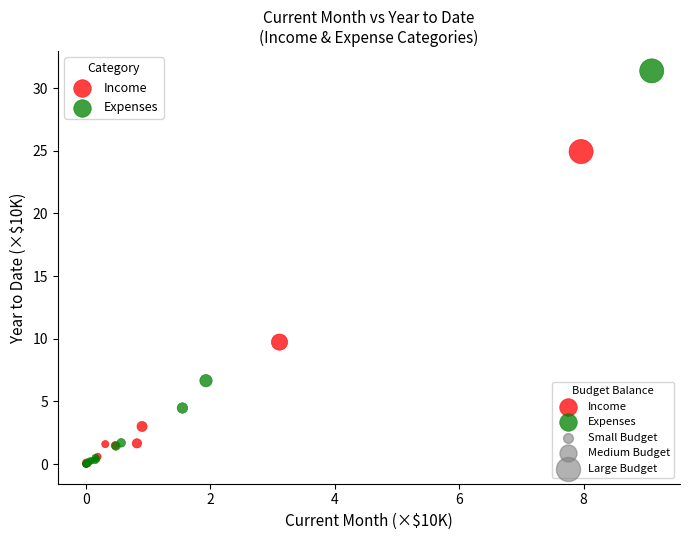

Which series has the widest spread of Y values?

Expenses